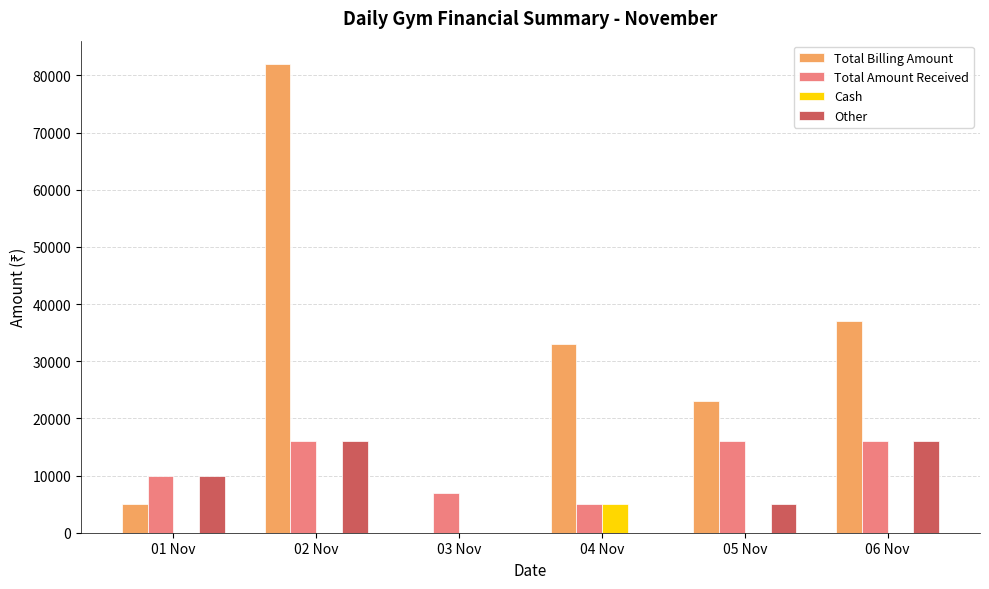

Is it true that Other equals 25234 at 02 Nov?

False